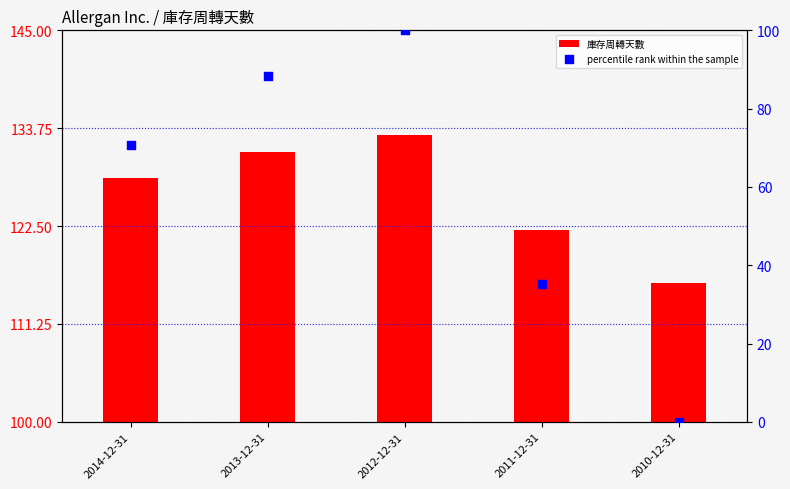

Which series has the widest spread of Y values?

percentile rank within the sample